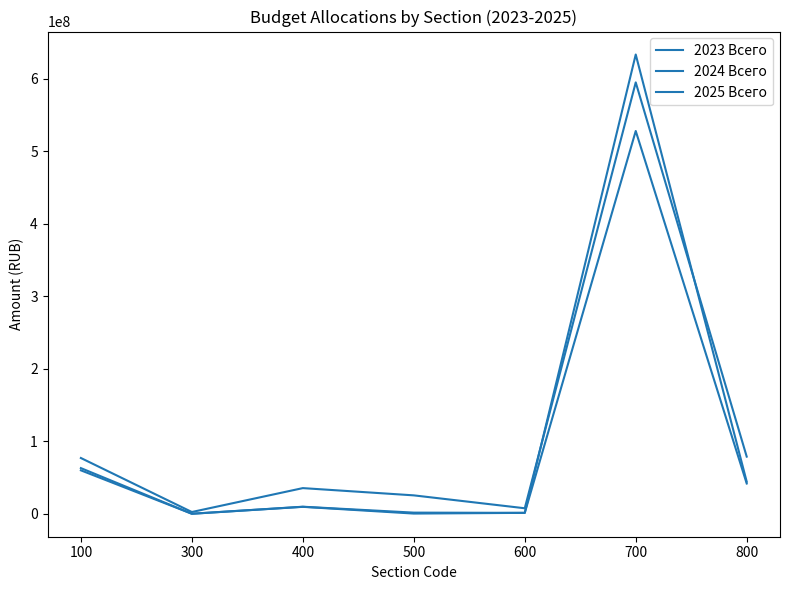

Reading right to left, what are all the values shown in this chart?

2023 Всего: 800=78889119.5	700=594864621.5	600=7684113.5	500=25463959.2	400=35464299.5	300=2505200.0	100=76976997.8
2024 Всего: 800=41818551.0	700=527861721.3	600=1345346.1	500=365834.8	400=9647401.6	300=102000.0	100=59975990.3
2025 Всего: 800=44307428.9	700=633319073.9	600=1345346.1	500=1664709.5	400=9804881.6	300=102000.0	100=63032919.1